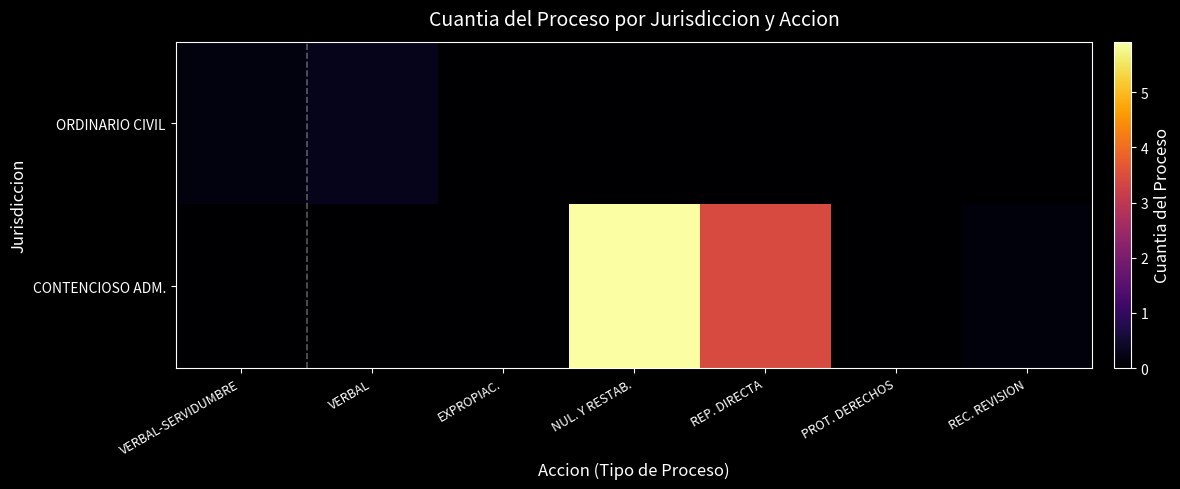

Rank the series by their average value, from highest to lowest.

CONTENCIOSO ADM., ORDINARIO CIVIL